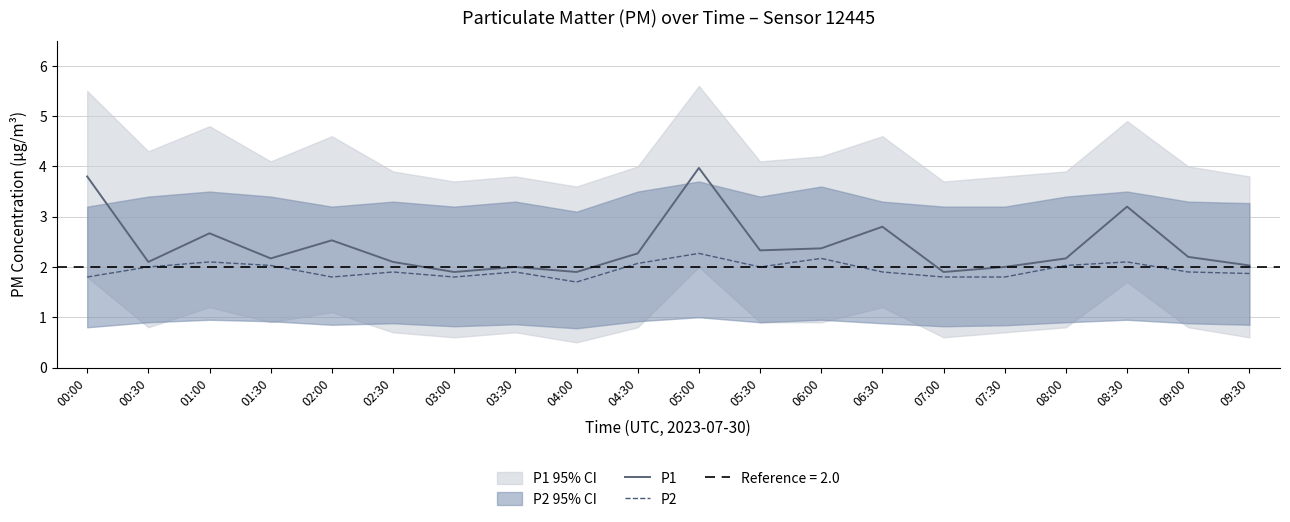

At which label is P1 closest to 2?

03:30